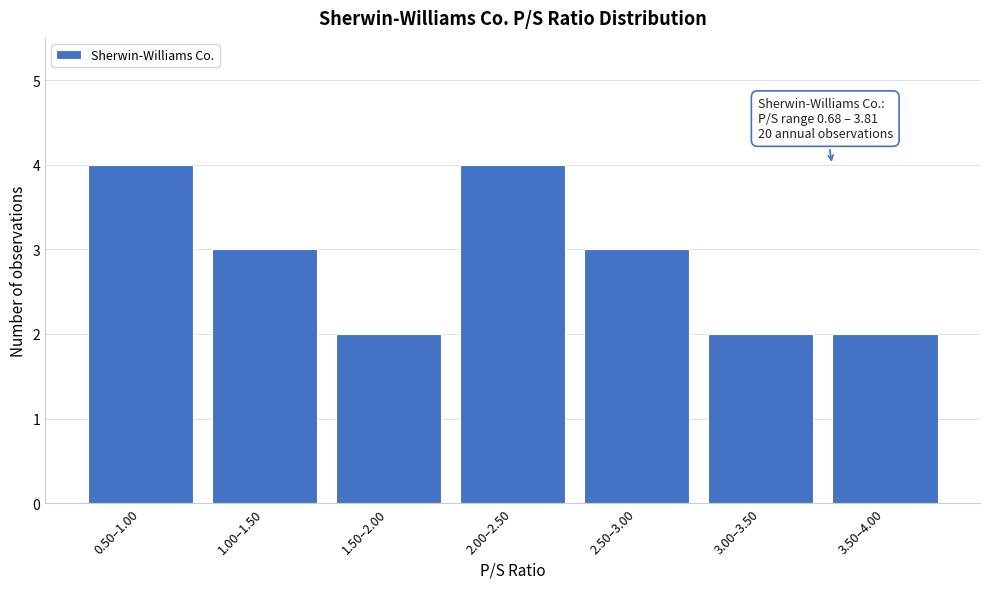

Reading left to right, list all the values displayed in this chart.

4	3	2	4	3	2	2